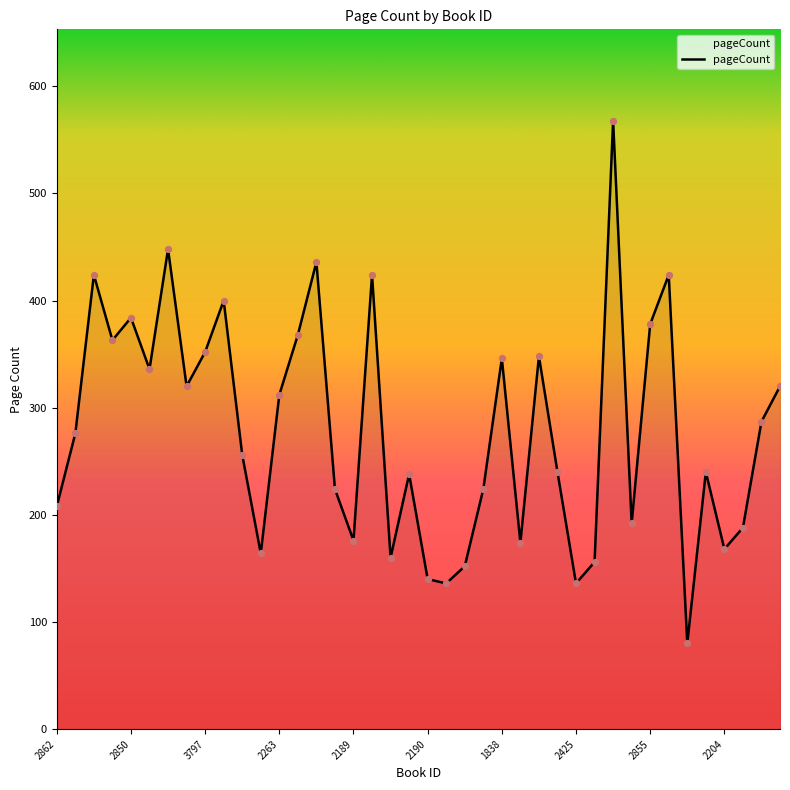

What is the difference between the maximum and minimum values?

488